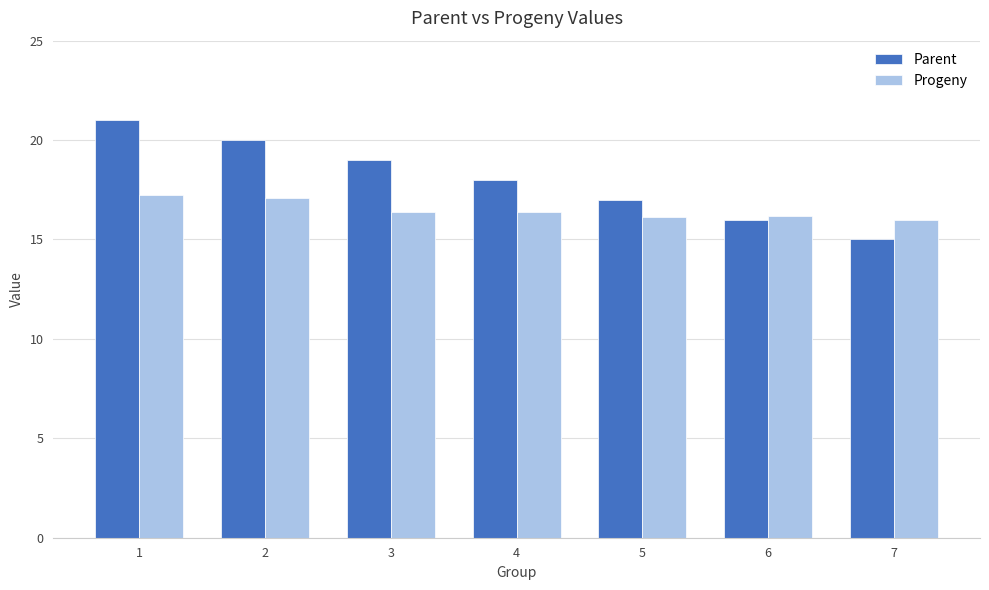

What is the difference between the highest and lowest values at 2?

2.9